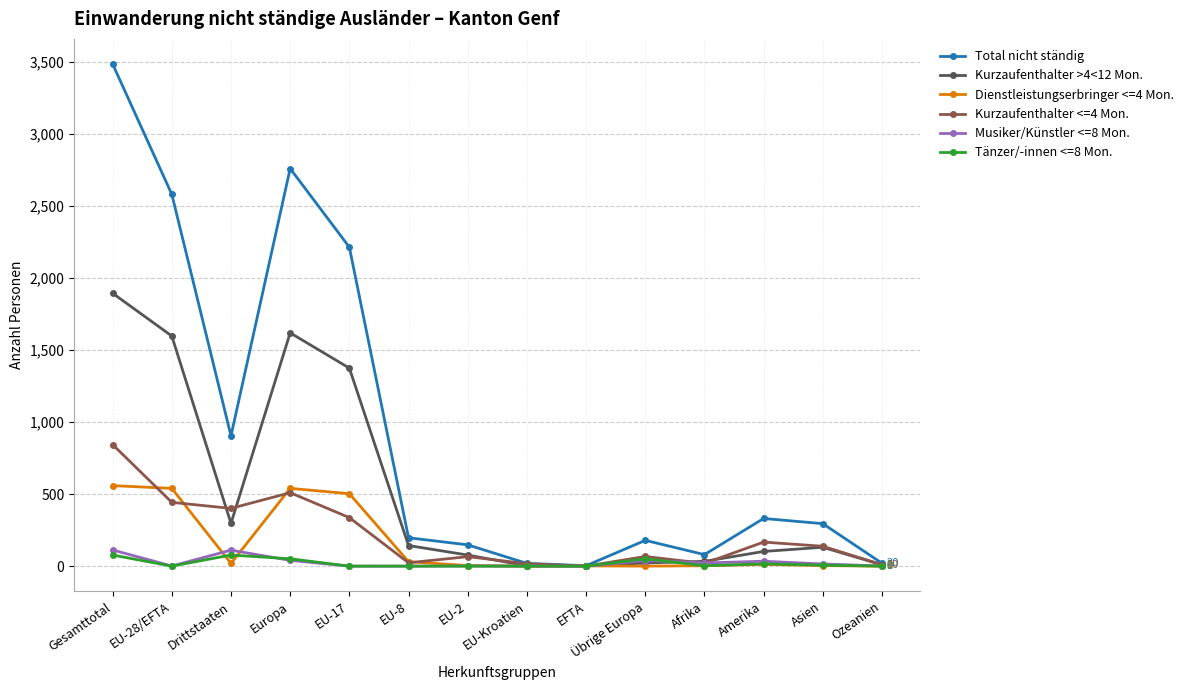

At how many categories does at least one series exceed 693?

5